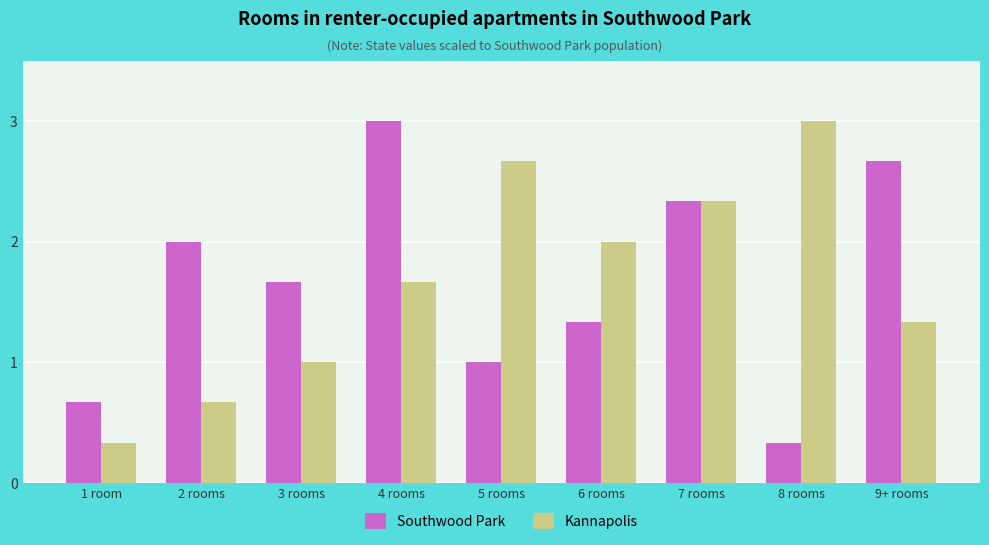

What position from the left is 5 rooms?

5